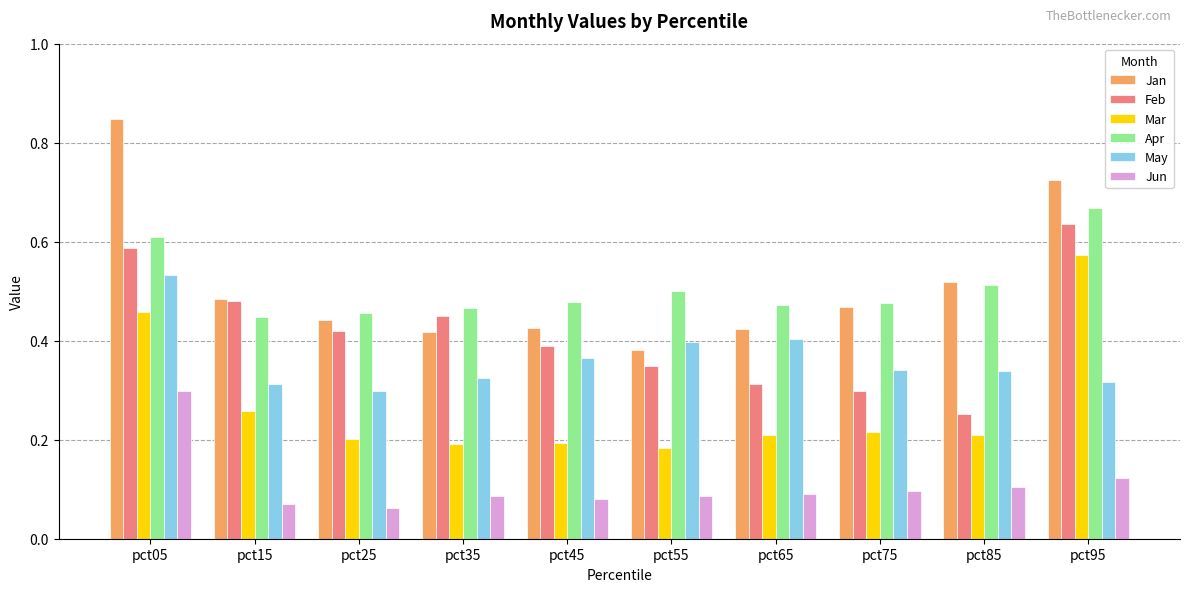

The value of Mar at pct75 is 0.1. True or false?

False